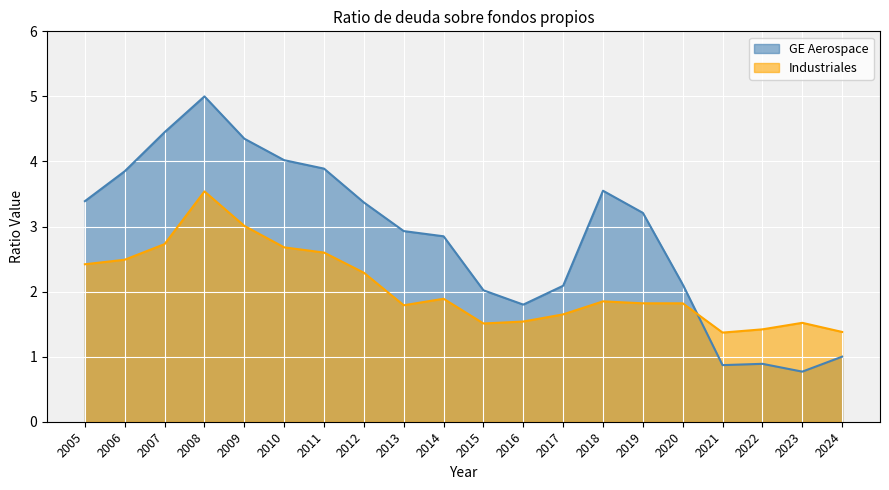

What is the value of the GE Aerospace point at the 20th from the left?

1.0